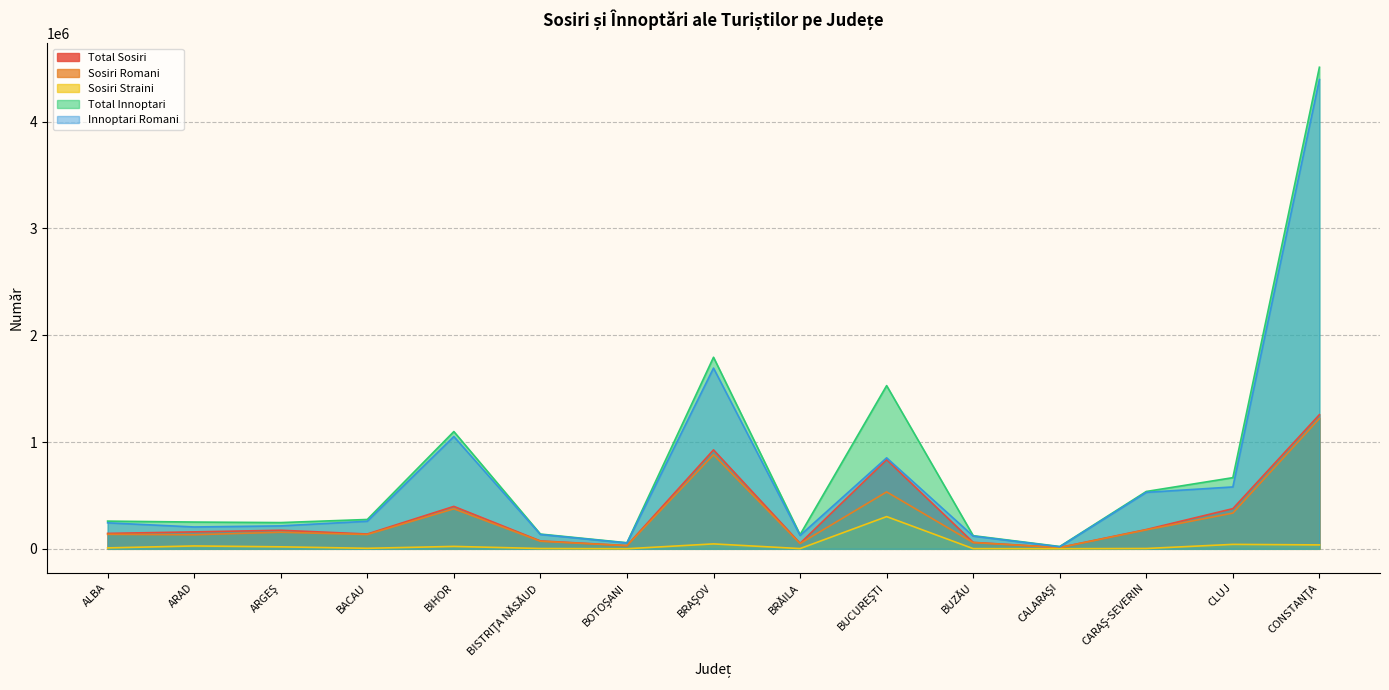

Is the value of Sosiri Romani at BUCUREŞTI greater than the value of Total Innoptari at CLUJ?

No